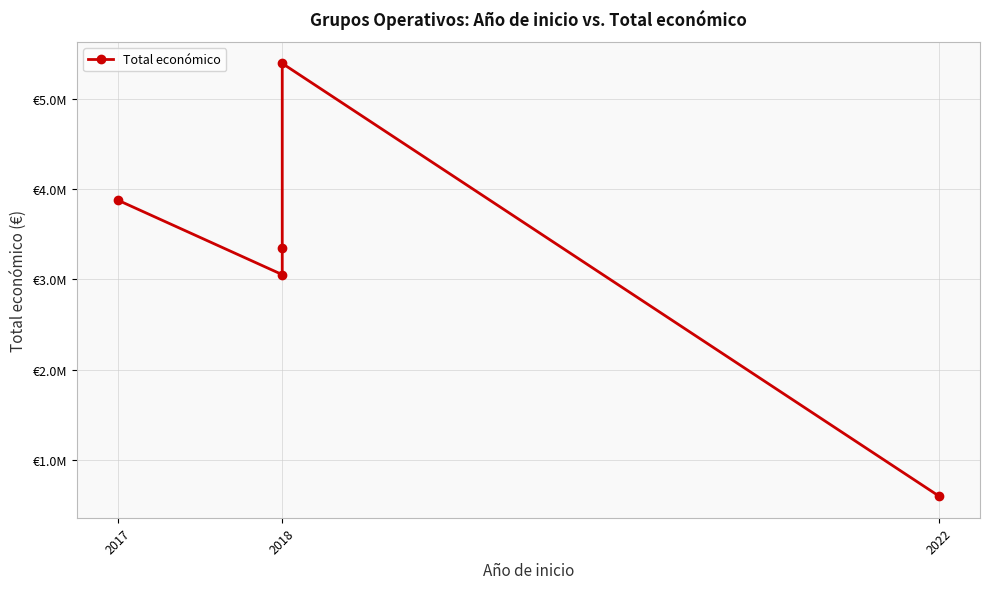

How many values exceed 3342252?

2